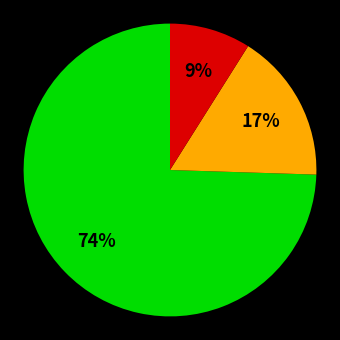

To the nearest percent, what is the average slice percentage?

33%